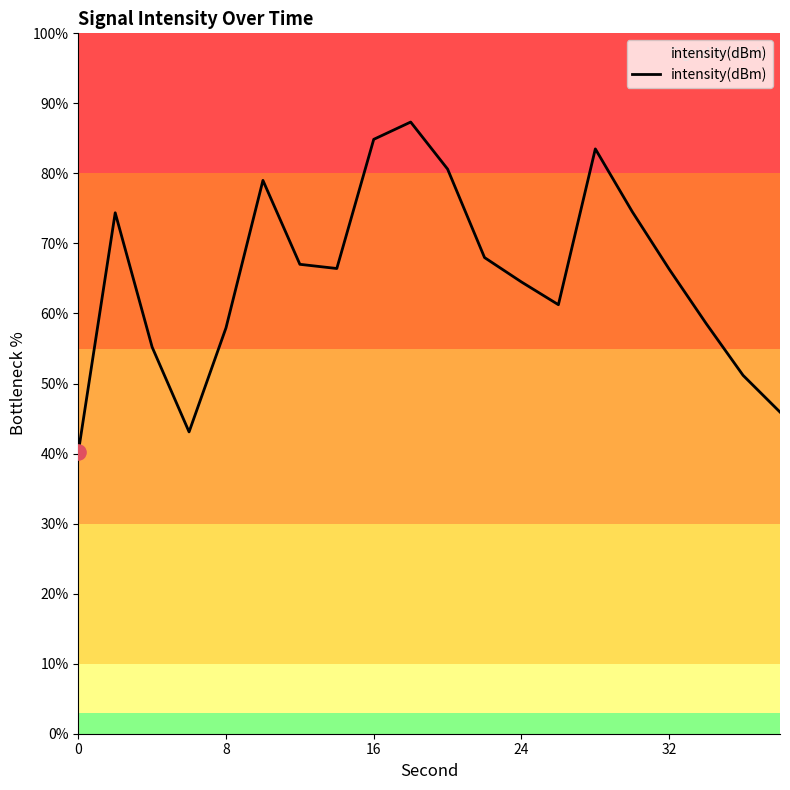

What is the smallest value displayed?

40.2